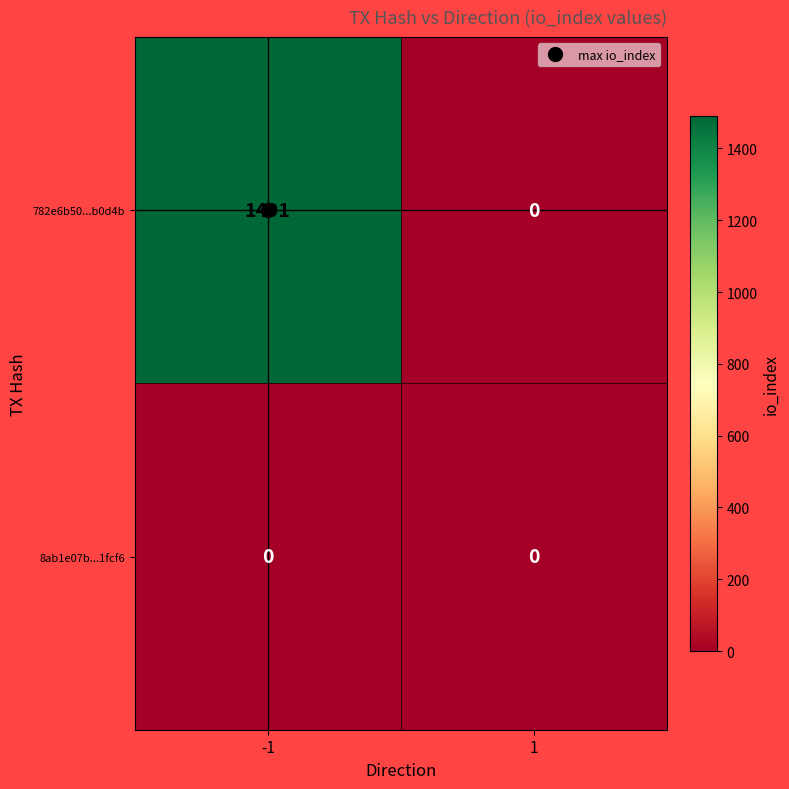

How many categories are shown in the chart?

2